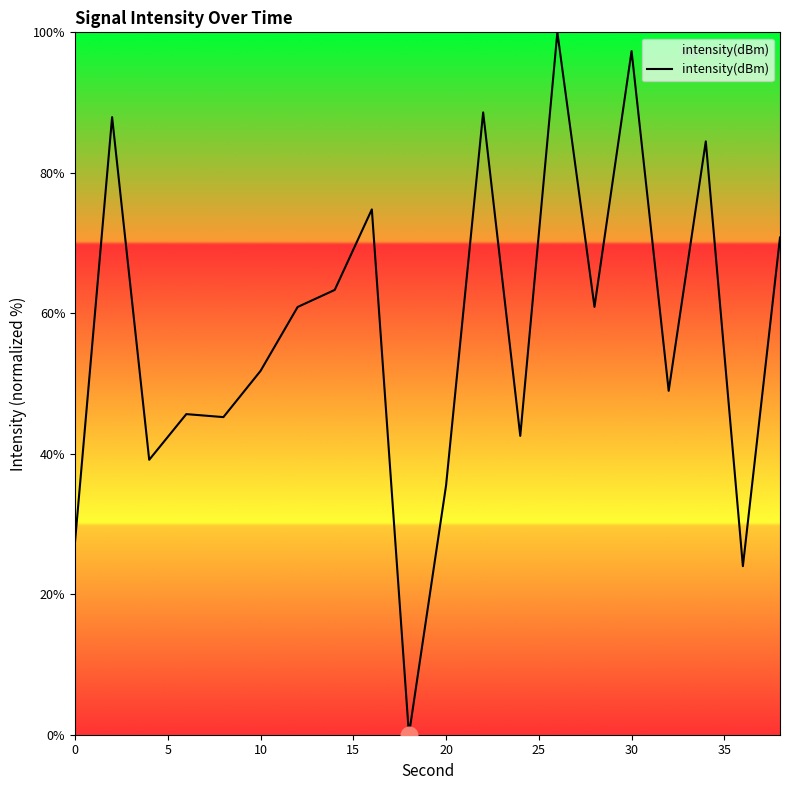

Does the chart have visible grid lines?

No